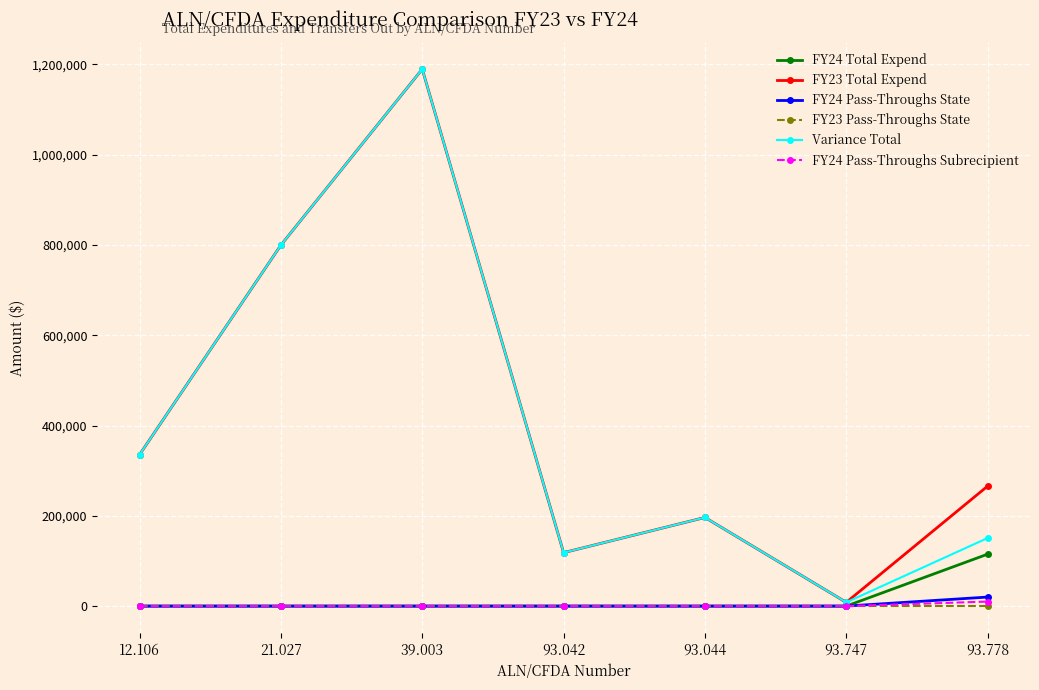

What is the highest value of the Variance Total series?

1189382